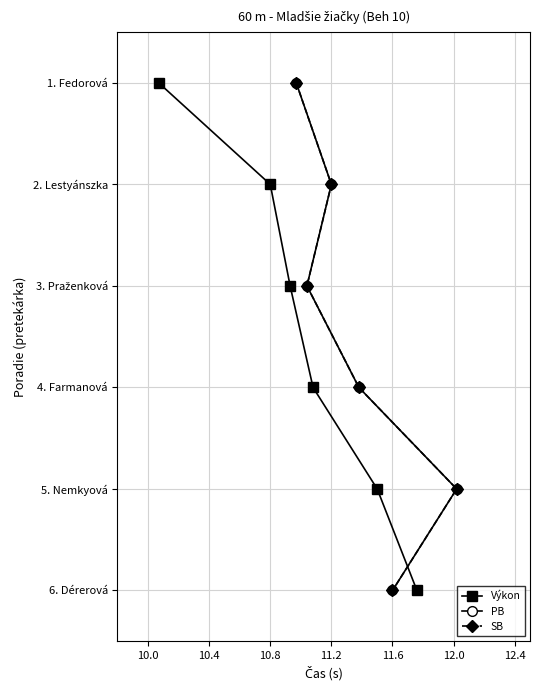

Between 10.4 and 12.0, which is larger?

12.0